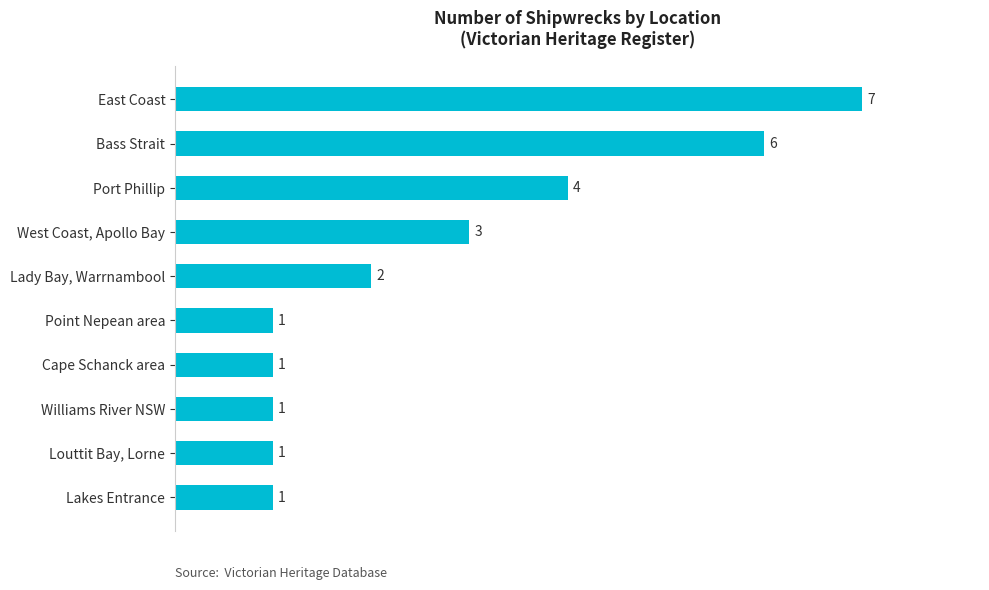

Reading top to bottom, what are all the values shown in this chart?

7	6	4	3	2	1	1	1	1	1